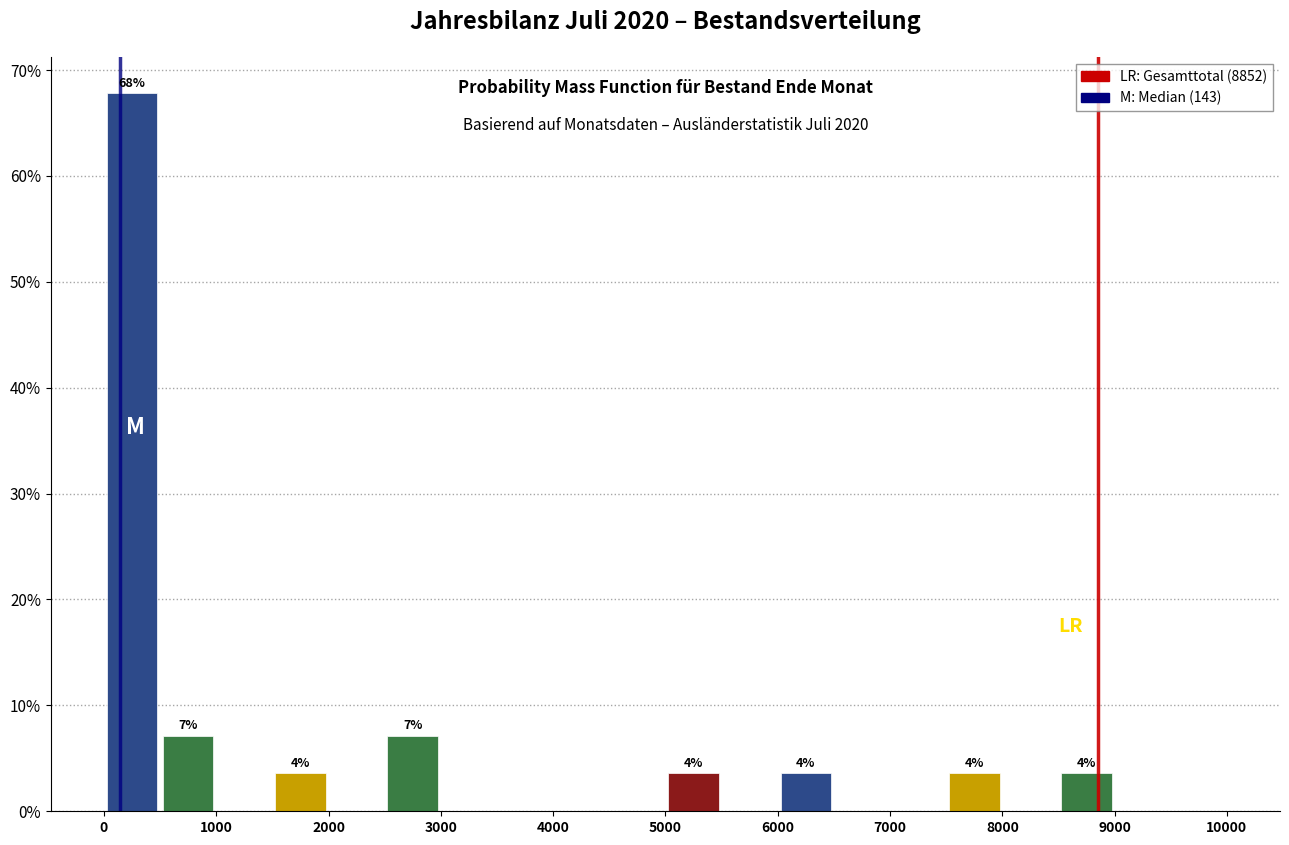

Over which range of the x-axis is the bar tallest?

0 to 500